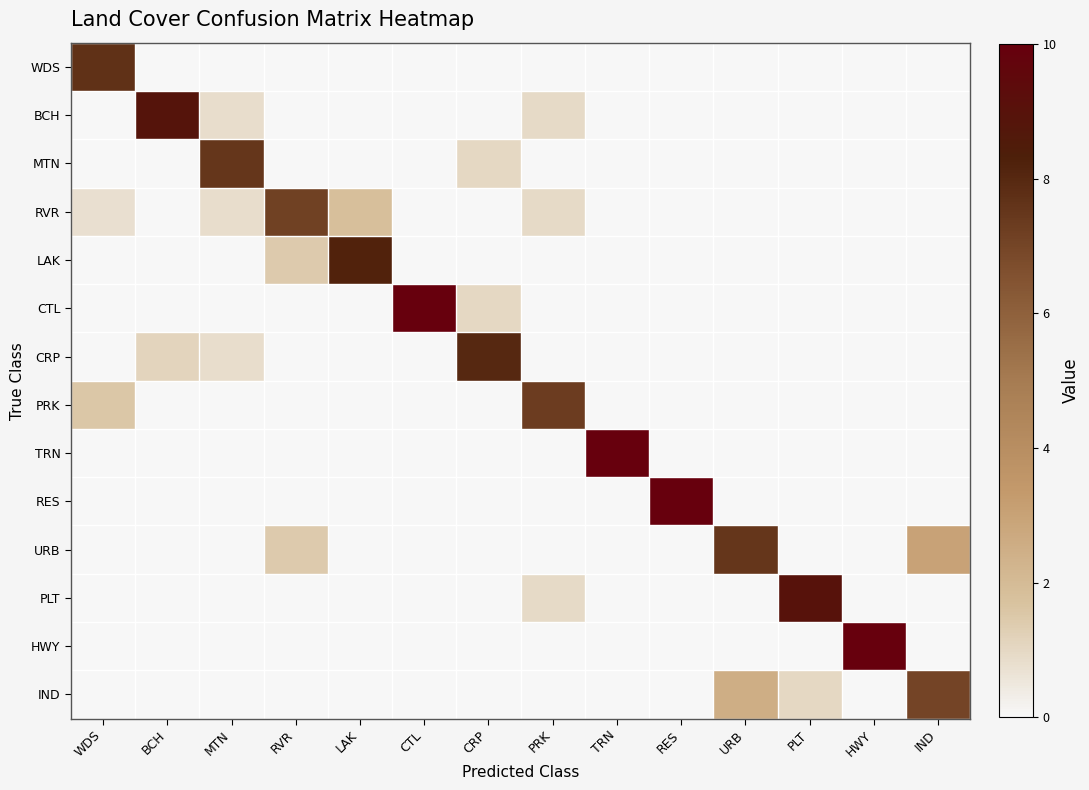

Between CRP and URB, which series saw the biggest shift?

CRP